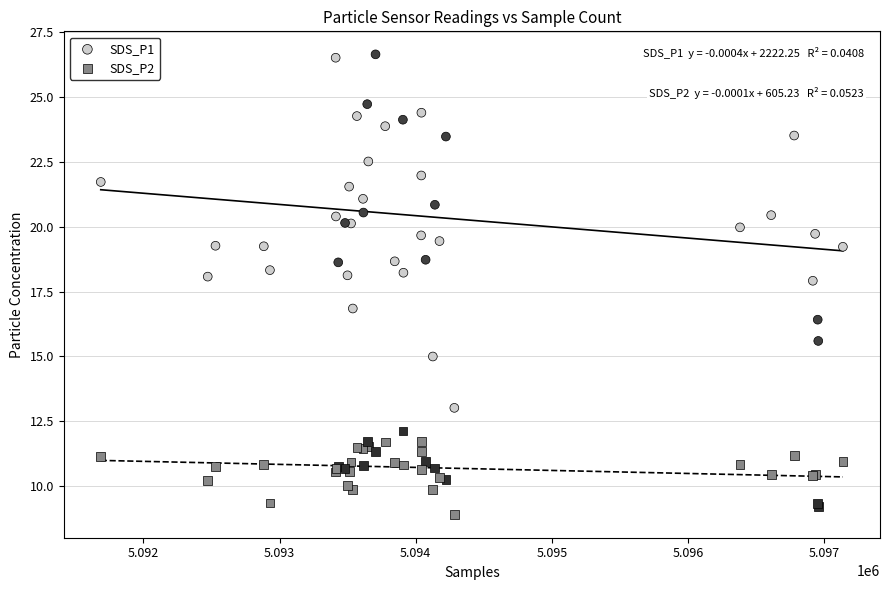

Which series reaches the maximum Y coordinate?

SDS_P1